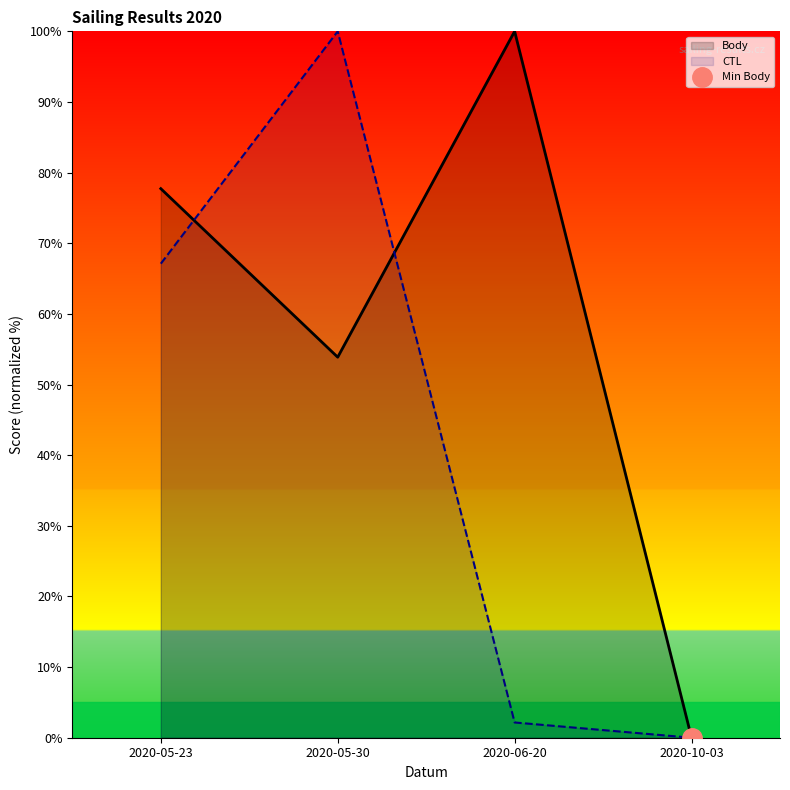

List the series in order of their peak value, highest first.

Body, CTL